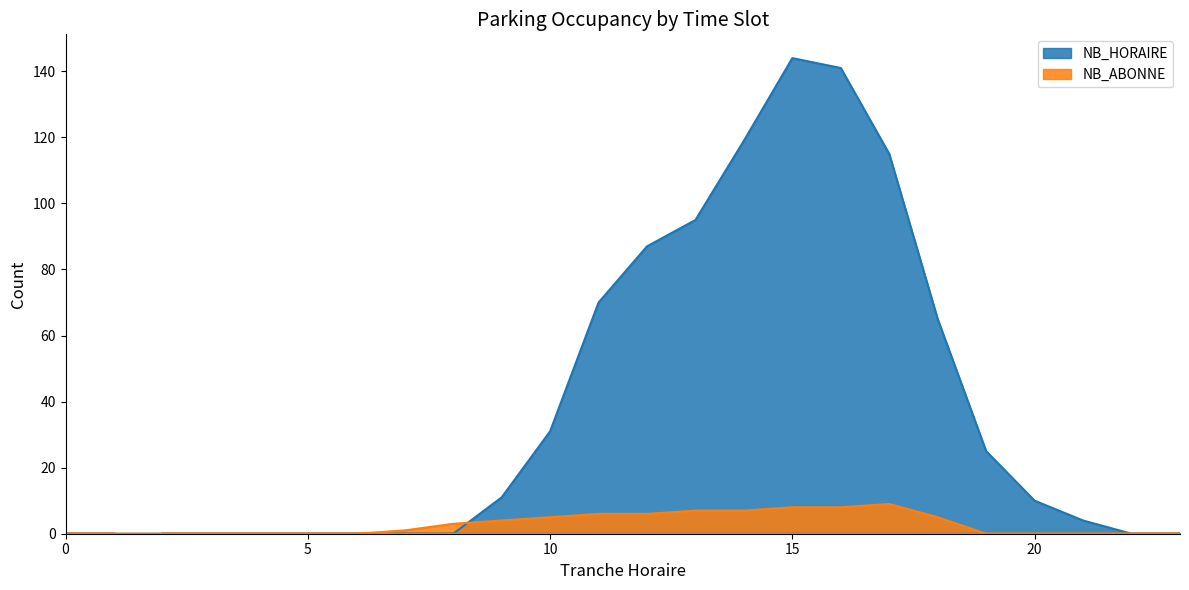

What is the highest value of the NB_ABONNE series?

9